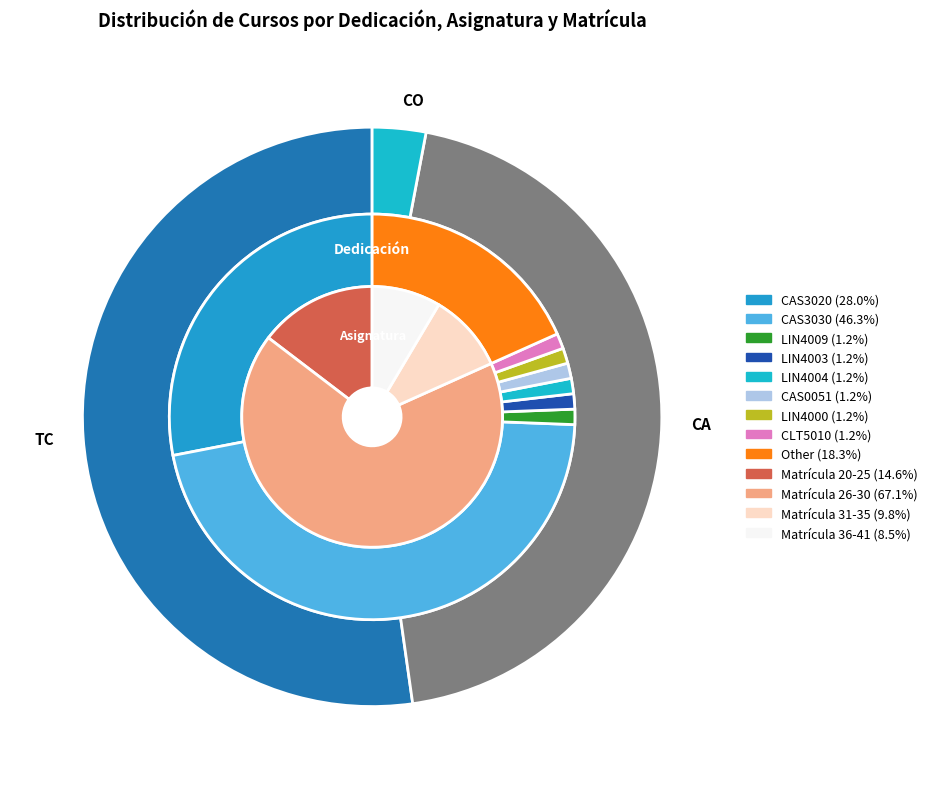

What is the ratio of the value at CA to the value at CO?

15.0